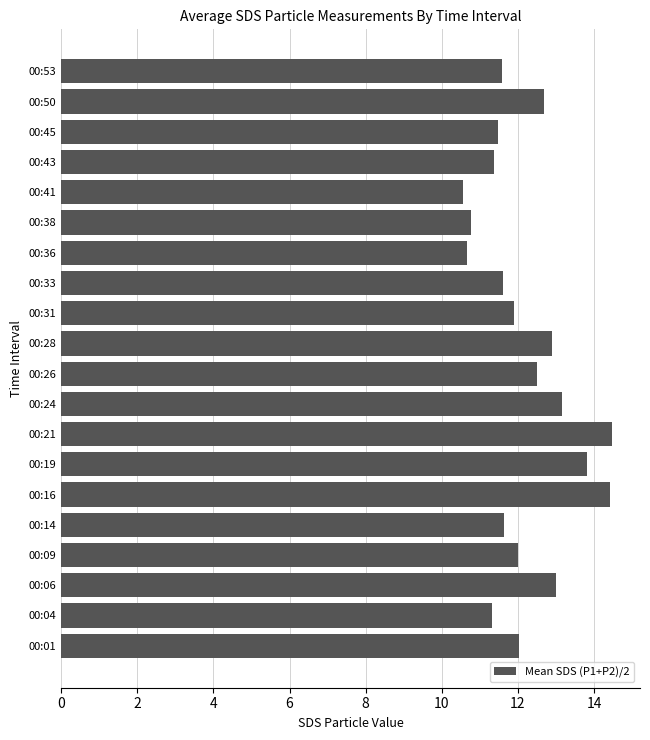

What is the smallest value displayed?

10.6